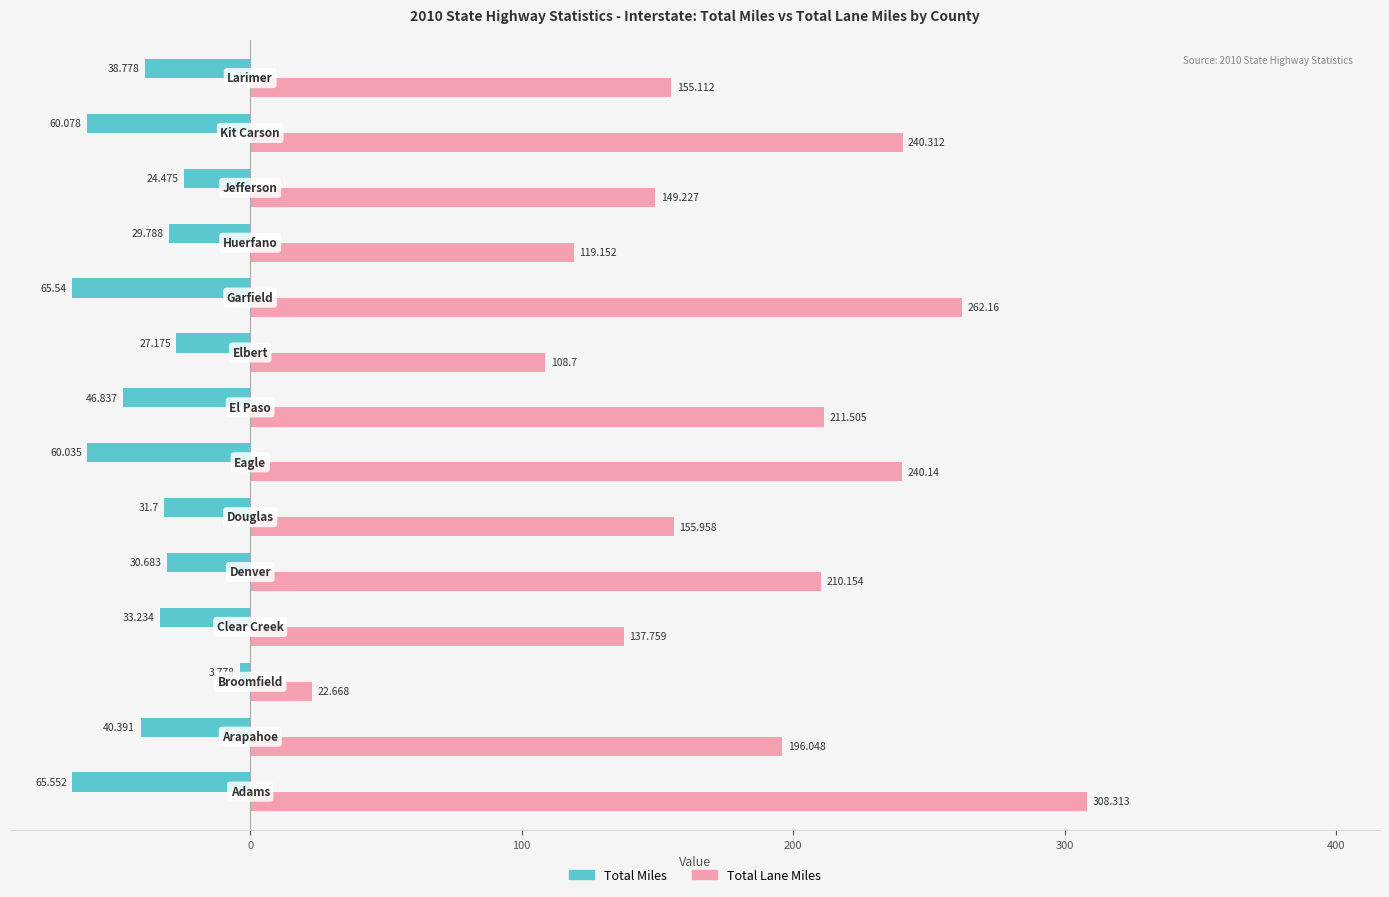

Rank the series by their maximum value, from lowest to highest.

Total Miles, Total Lane Miles